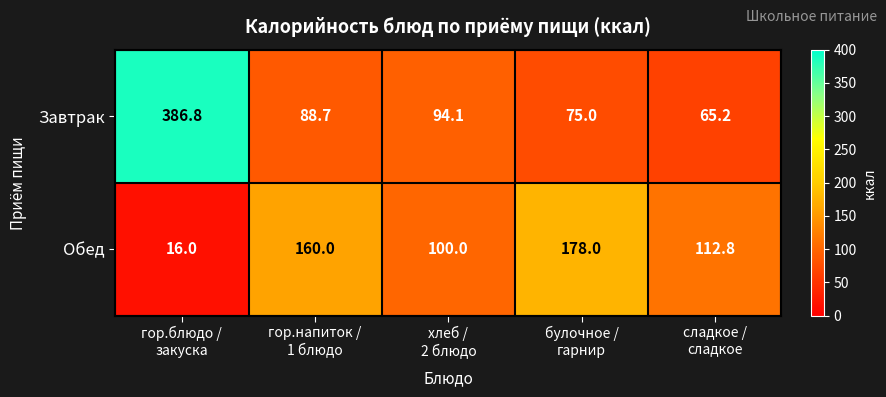

Rank the series at хлеб /
2 блюдо from highest to lowest value.

Обед, Завтрак